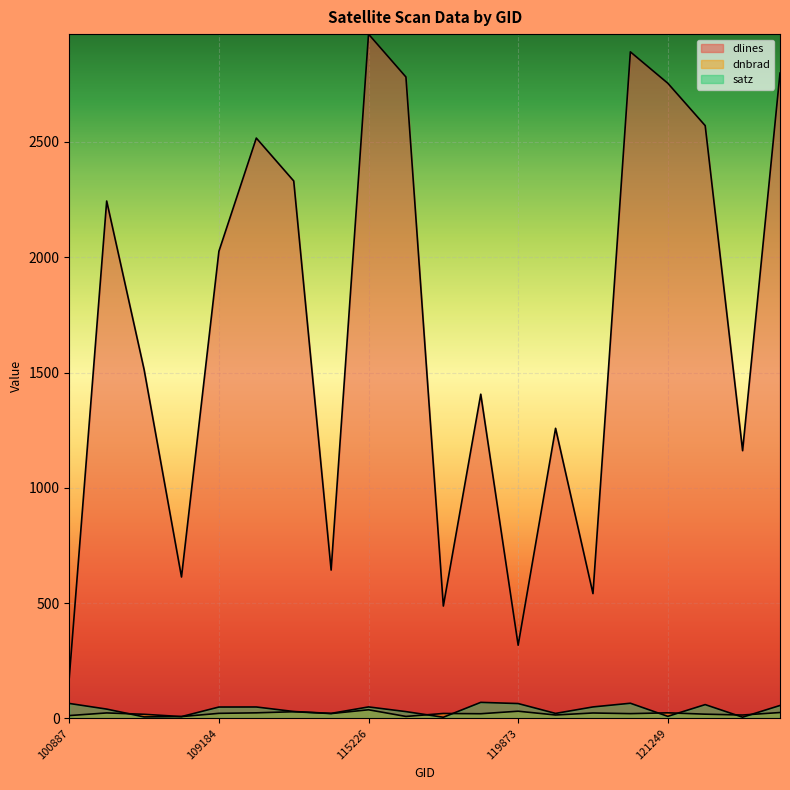

Is the value of dnbrad at 3797 greater than the value of satz at 3995?

No